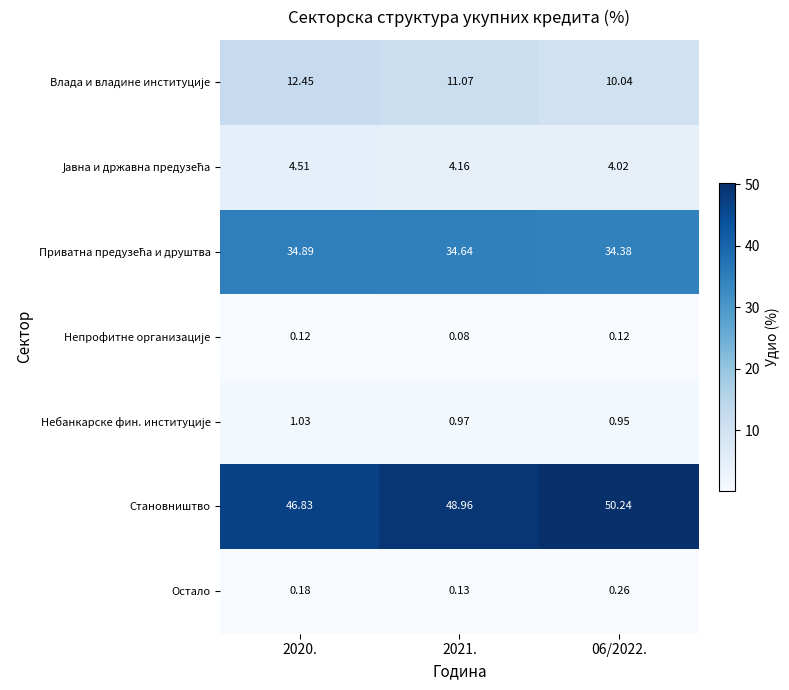

Which series changed the most between 2020. and 06/2022.?

Становништво